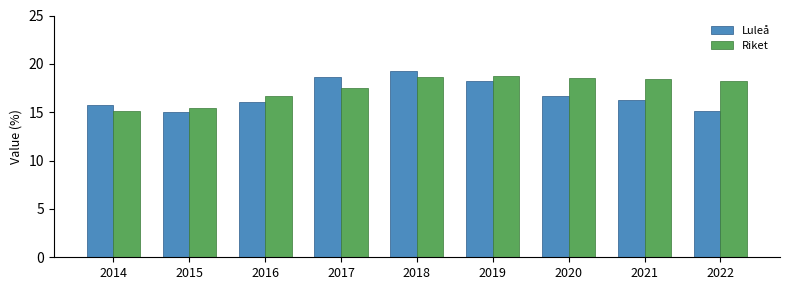

Is it true that Riket equals 18.2 at 2022?

True